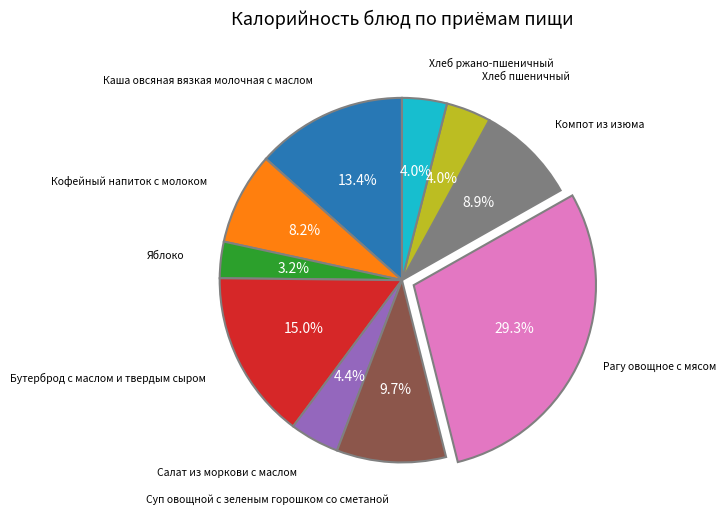

Count the number of slices in the pie.

10